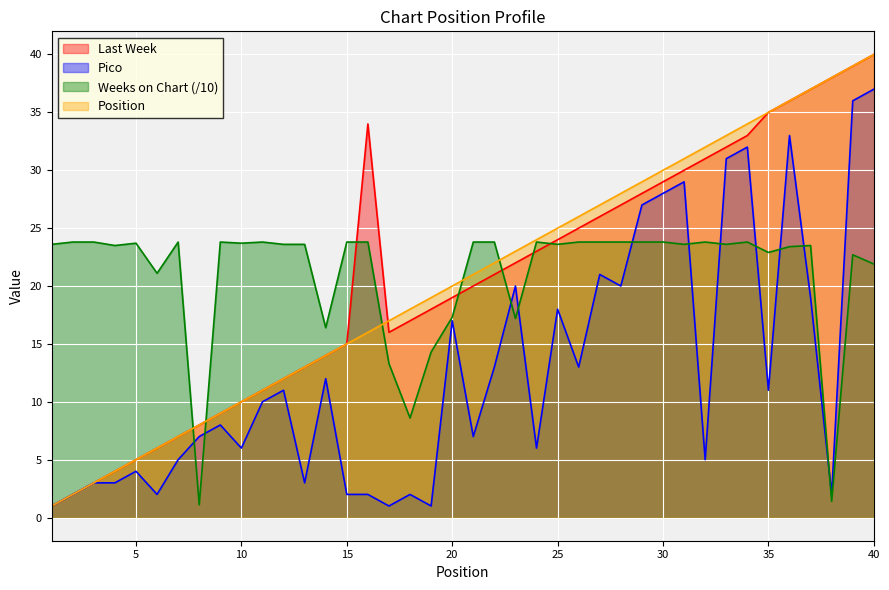

At which category is the sum across all series the highest?

40